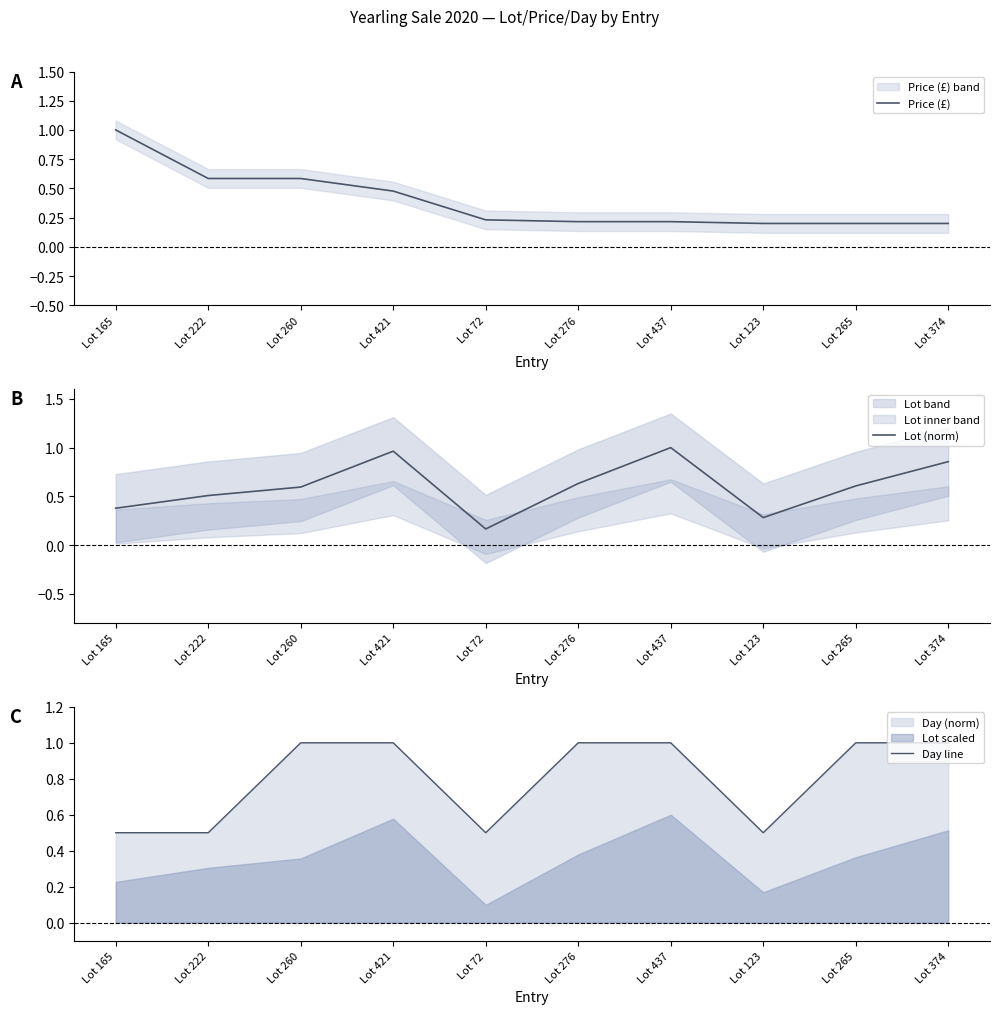

How many categories are shown in the chart?

10